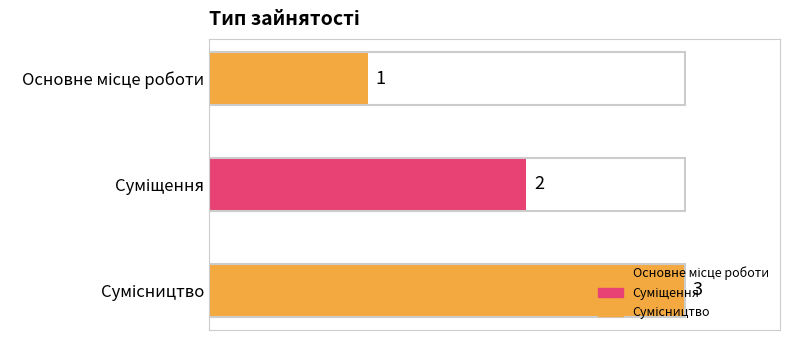

What is the greatest value displayed?

3